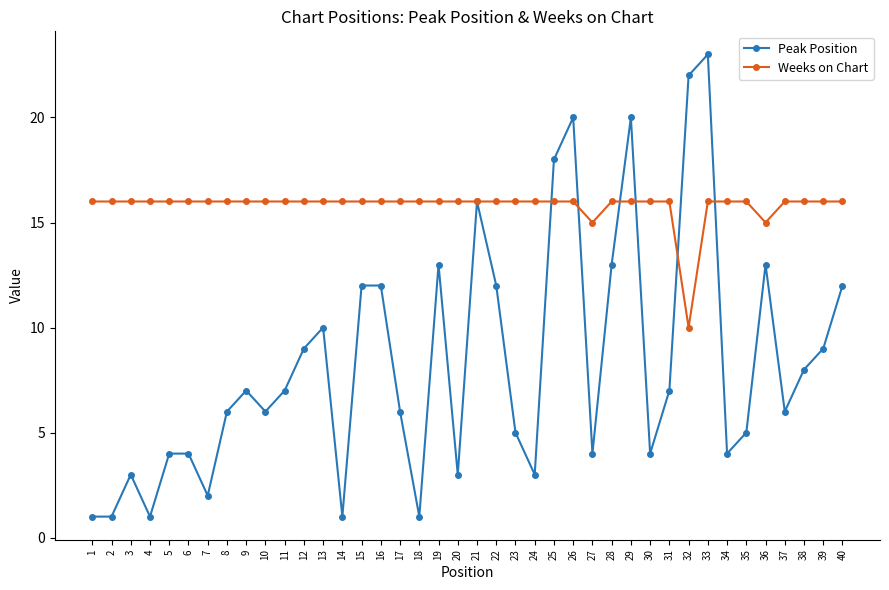

Which series has the largest total across all categories?

Weeks on Chart